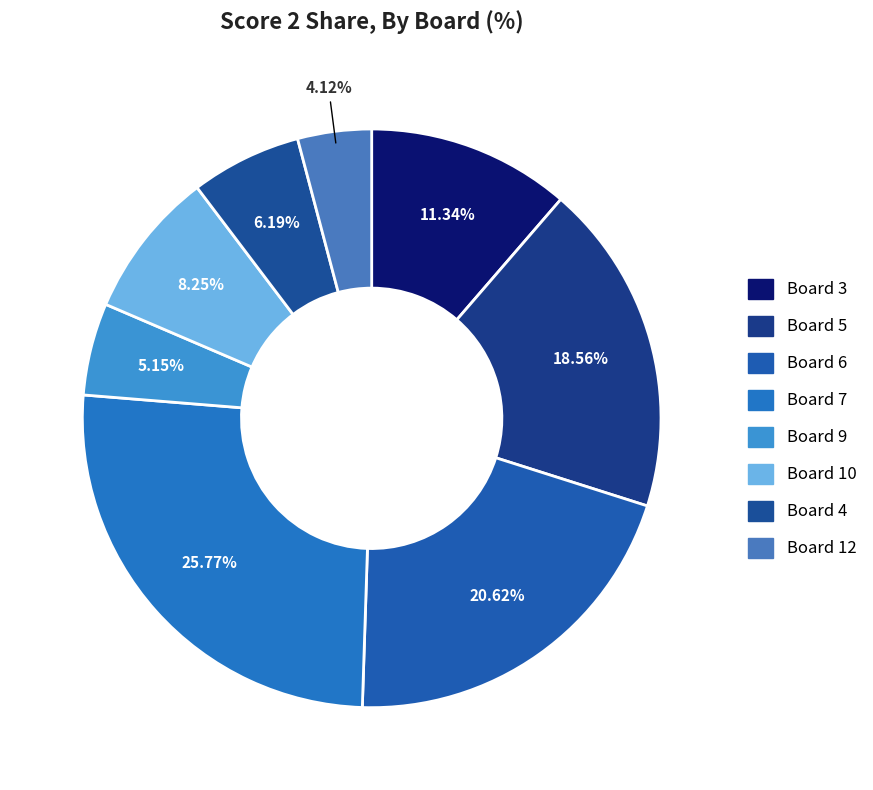

True or false: Board 4 accounts for 20% of the total.

False